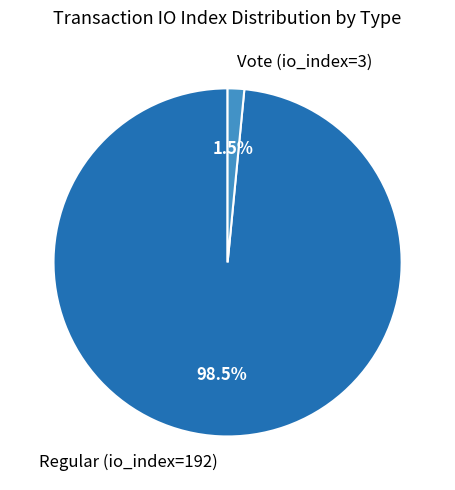

Is there any slice that represents more than half of the pie?

Yes